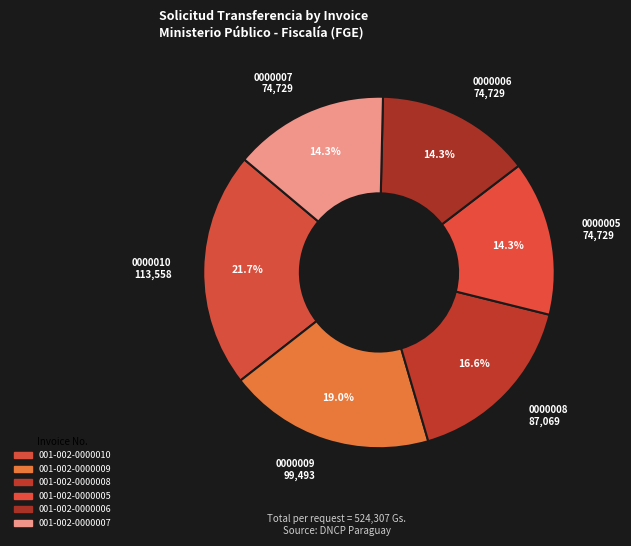

To the nearest percent, what is the combined percentage of 001-002-0000005 and 001-002-0000010?

36%